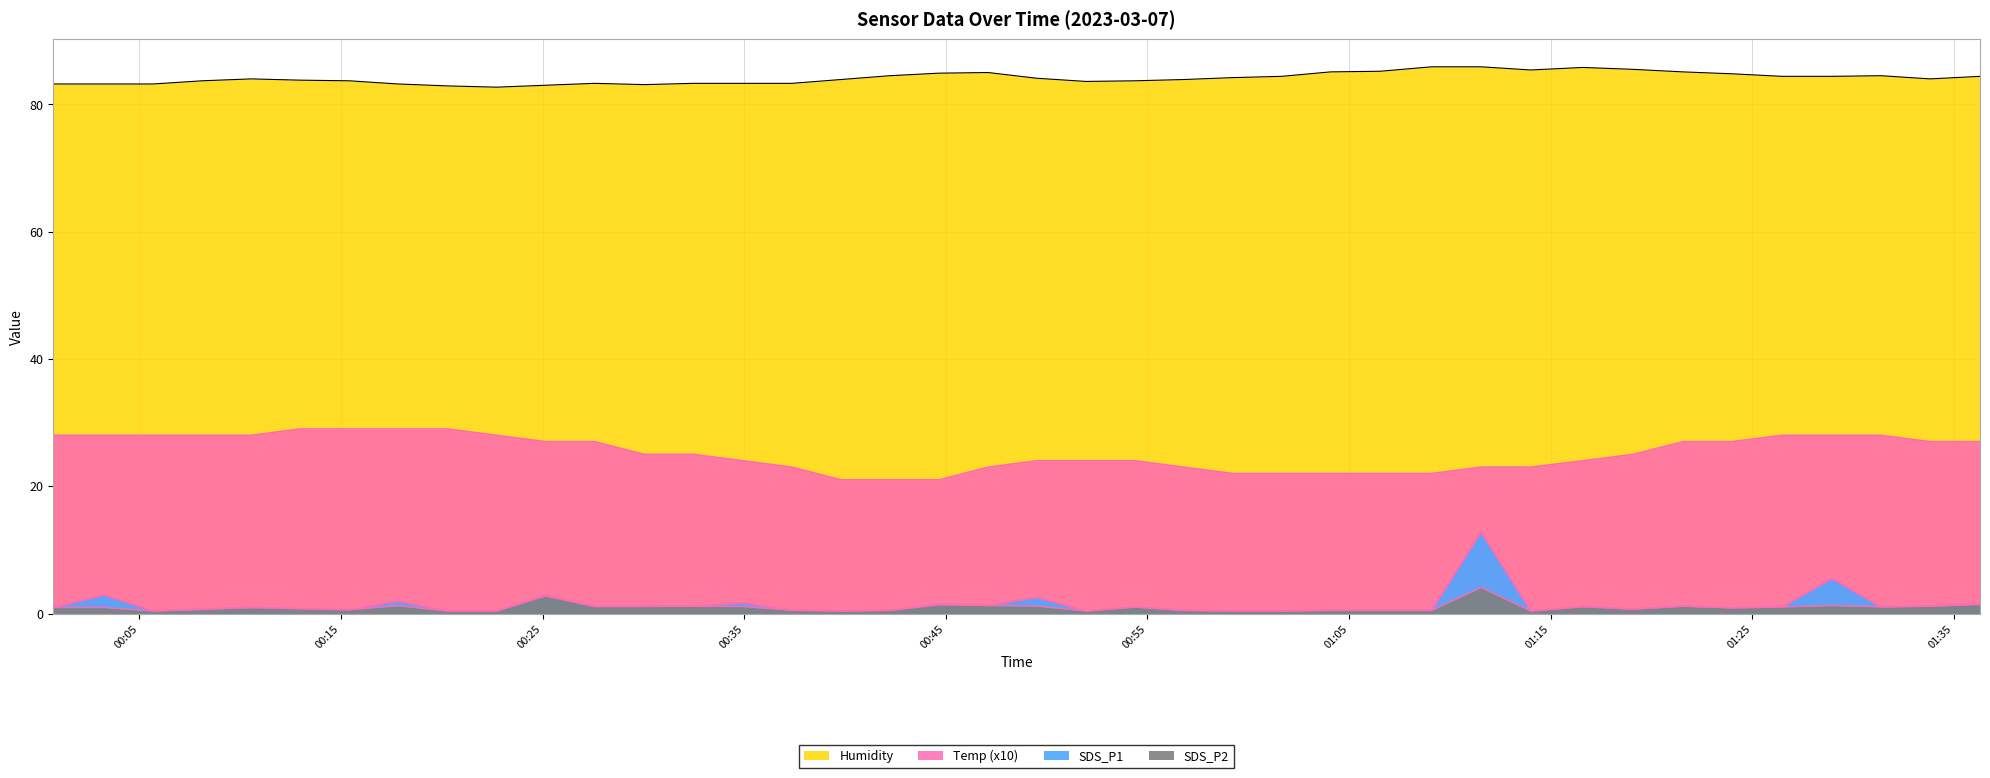

Is it true that SDS_P1 equals 0.5 at 2023/03/07 00:56:48?

True